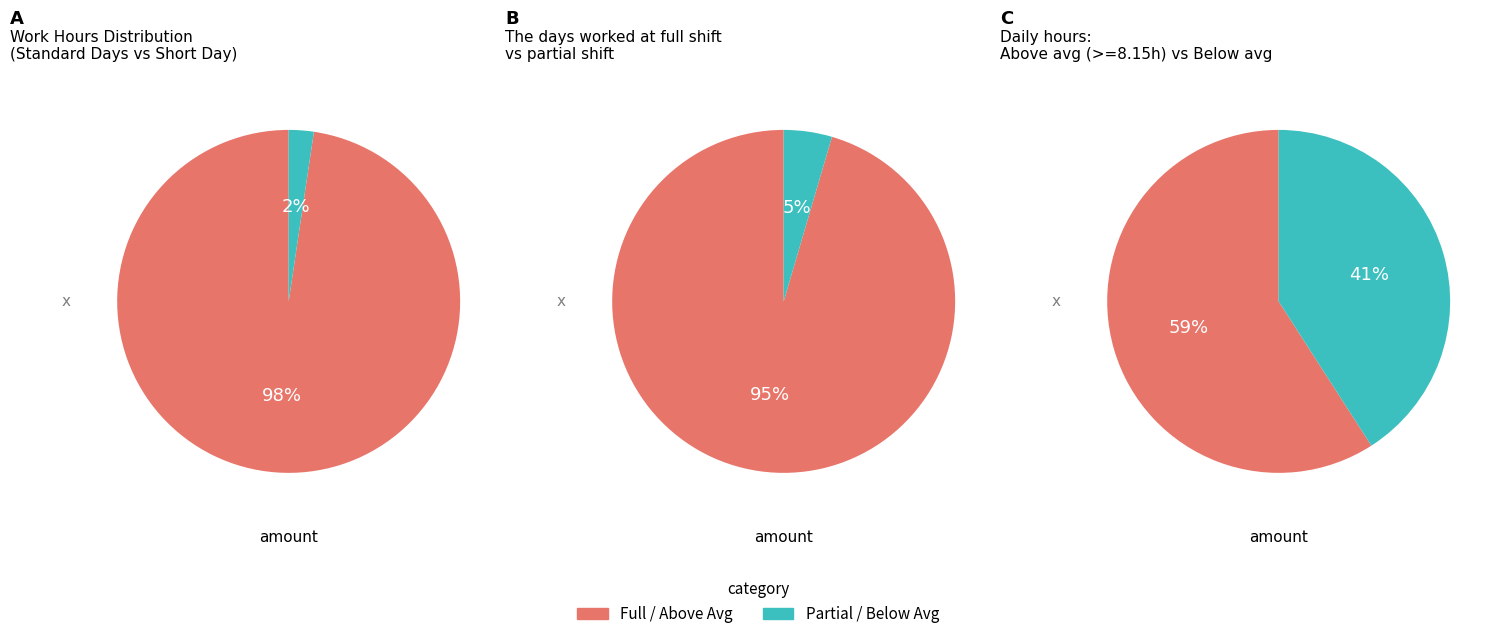

Is it true that Day 18 is 12% of the pie?

False